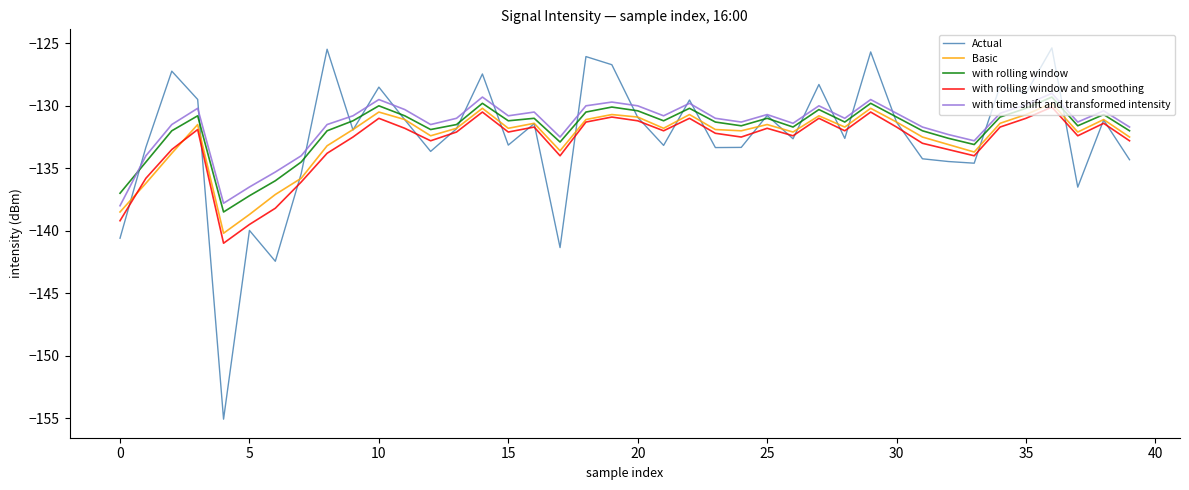

What is the smallest value displayed?

-155.1